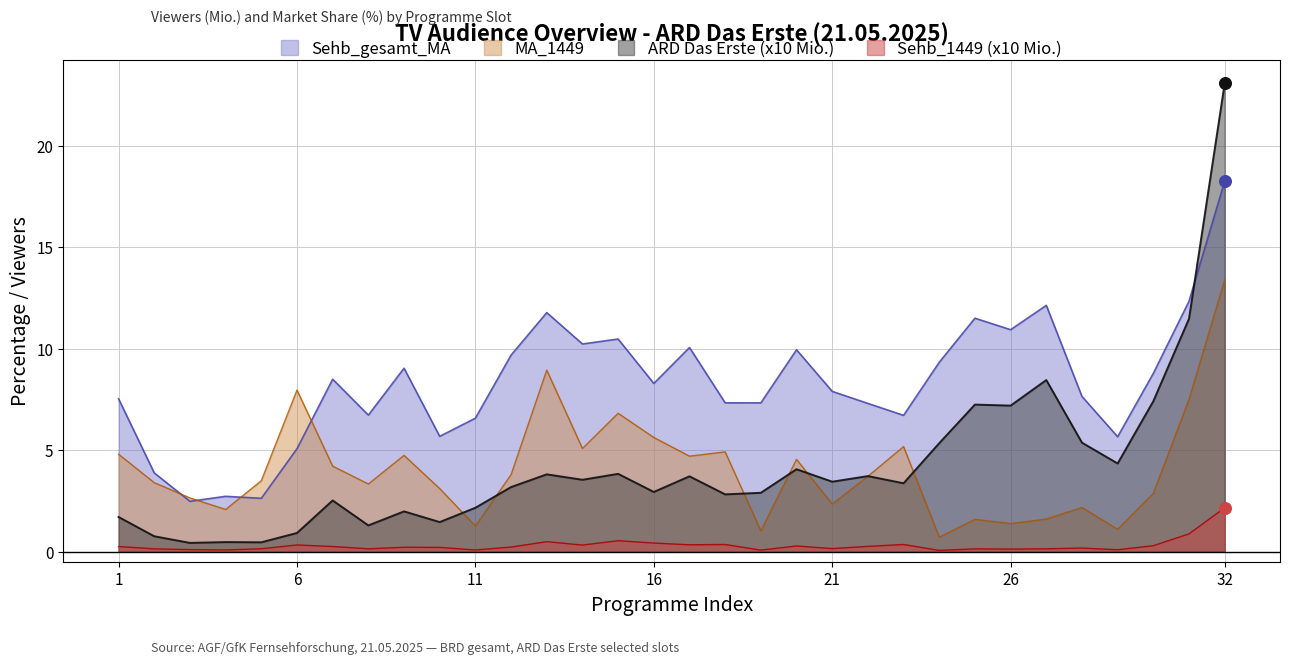

What are all the series names shown in the legend?

Sehb_gesamt_MA, MA_1449, ARD Das Erste (x10 Mio.), Sehb_1449 (x10 Mio.)